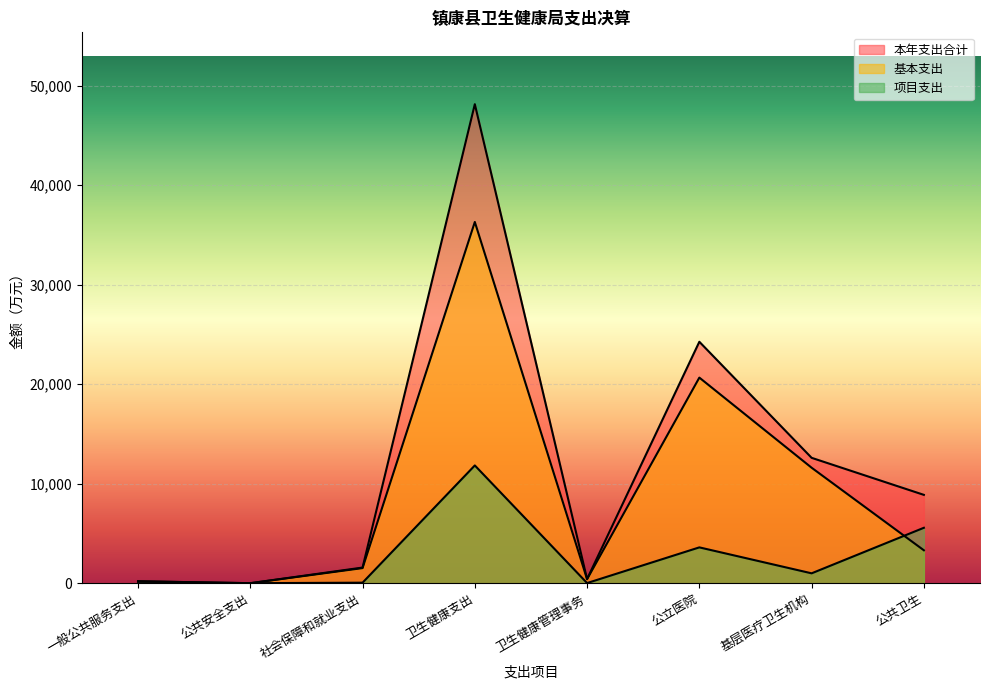

Which category has the lowest value in the 本年支出合计 series?

公共安全支出